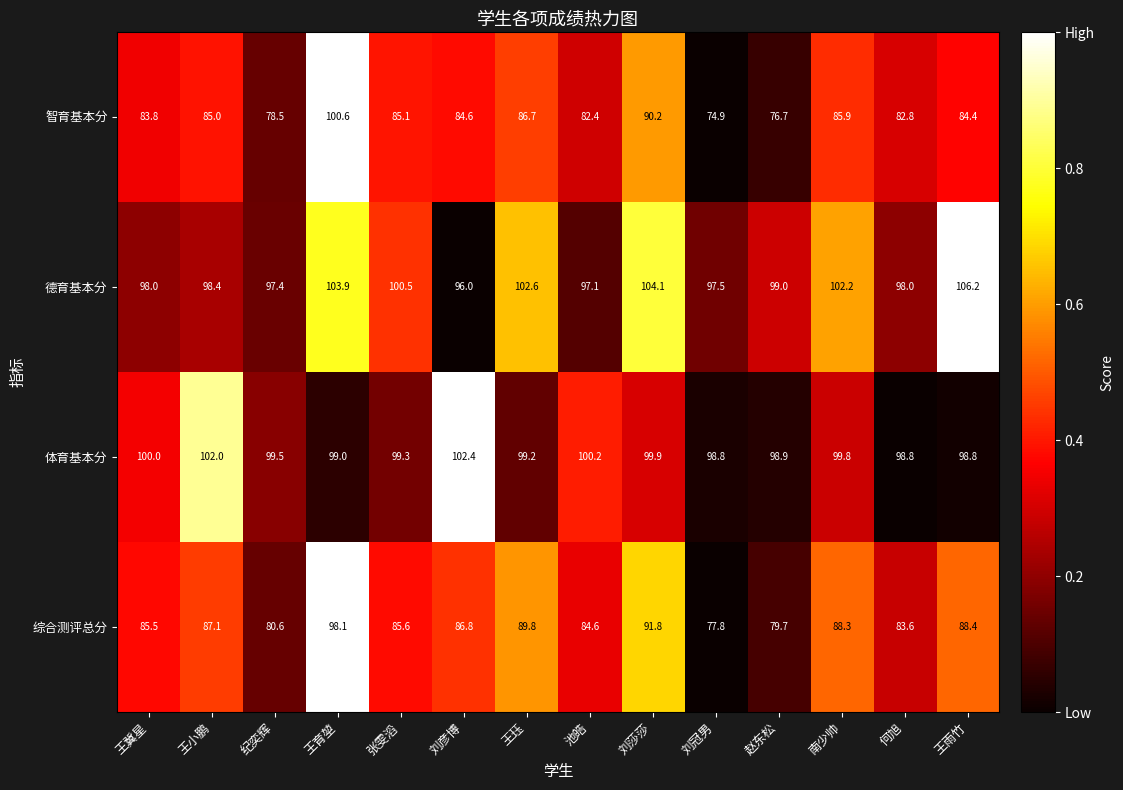

Which series has the largest total across all categories?

德育基本分